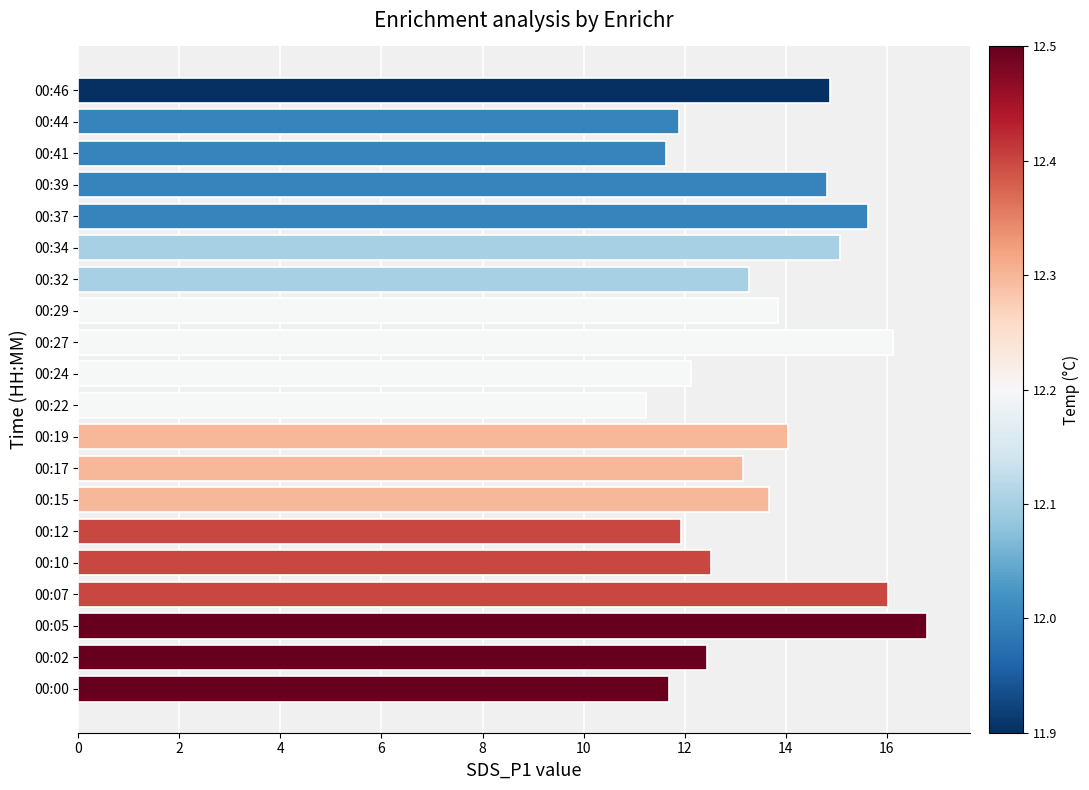

At which category does the chart reach its minimum across all series?

00:22